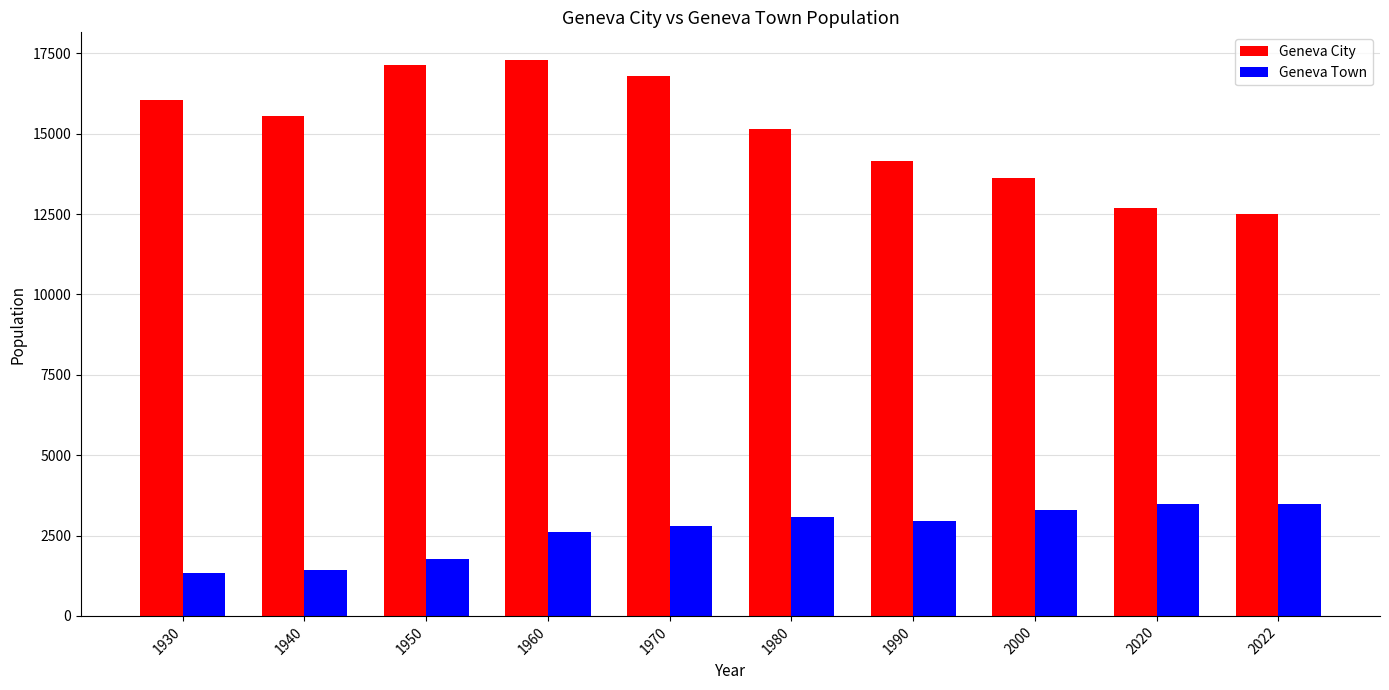

How many groups of bars are there?

10